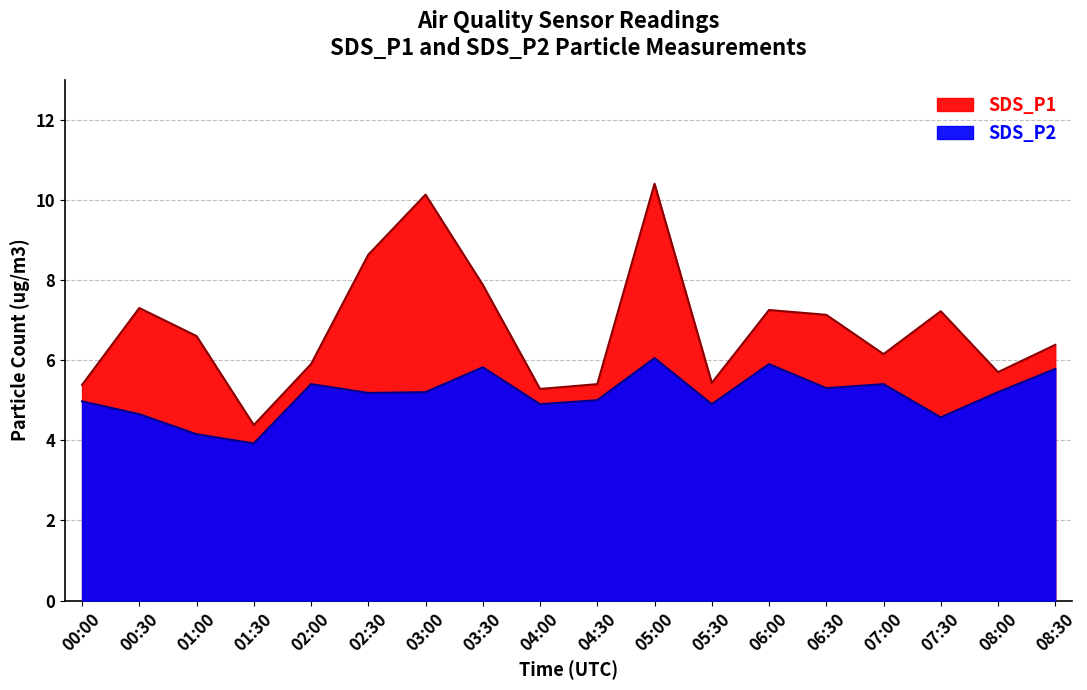

At which label does SDS_P2 first exceed 5?

02:00